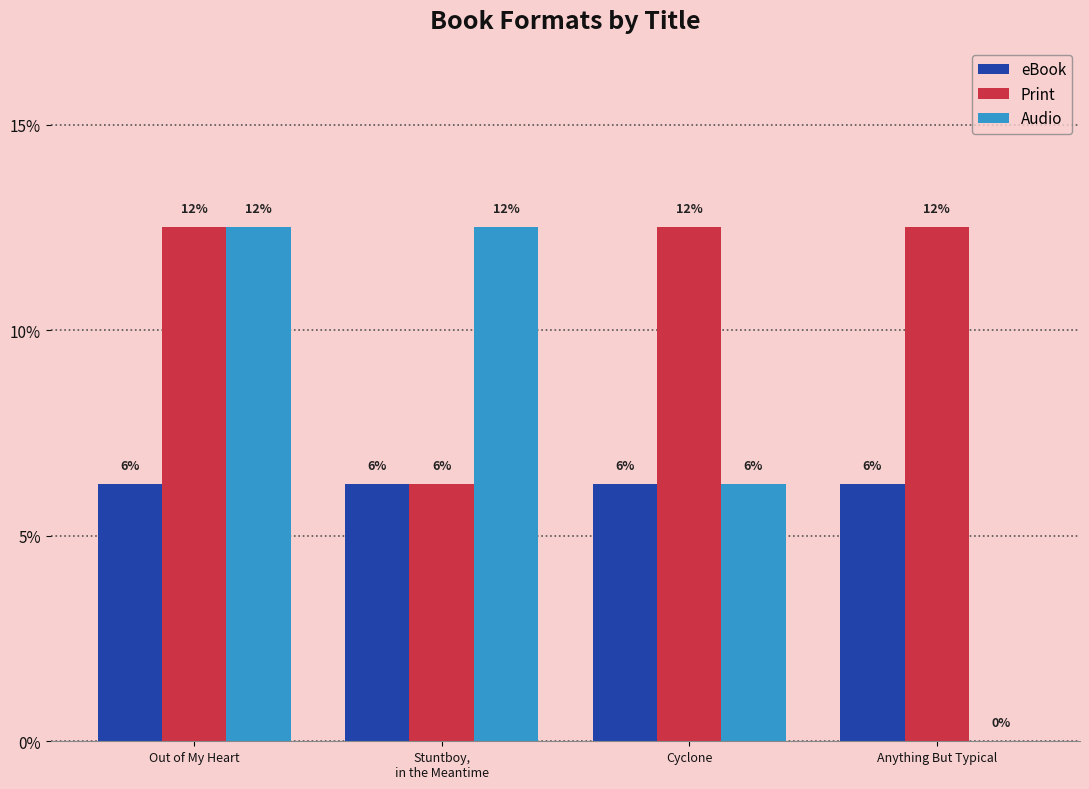

Rank the series at Cyclone from lowest to highest value.

eBook, Audio, Print